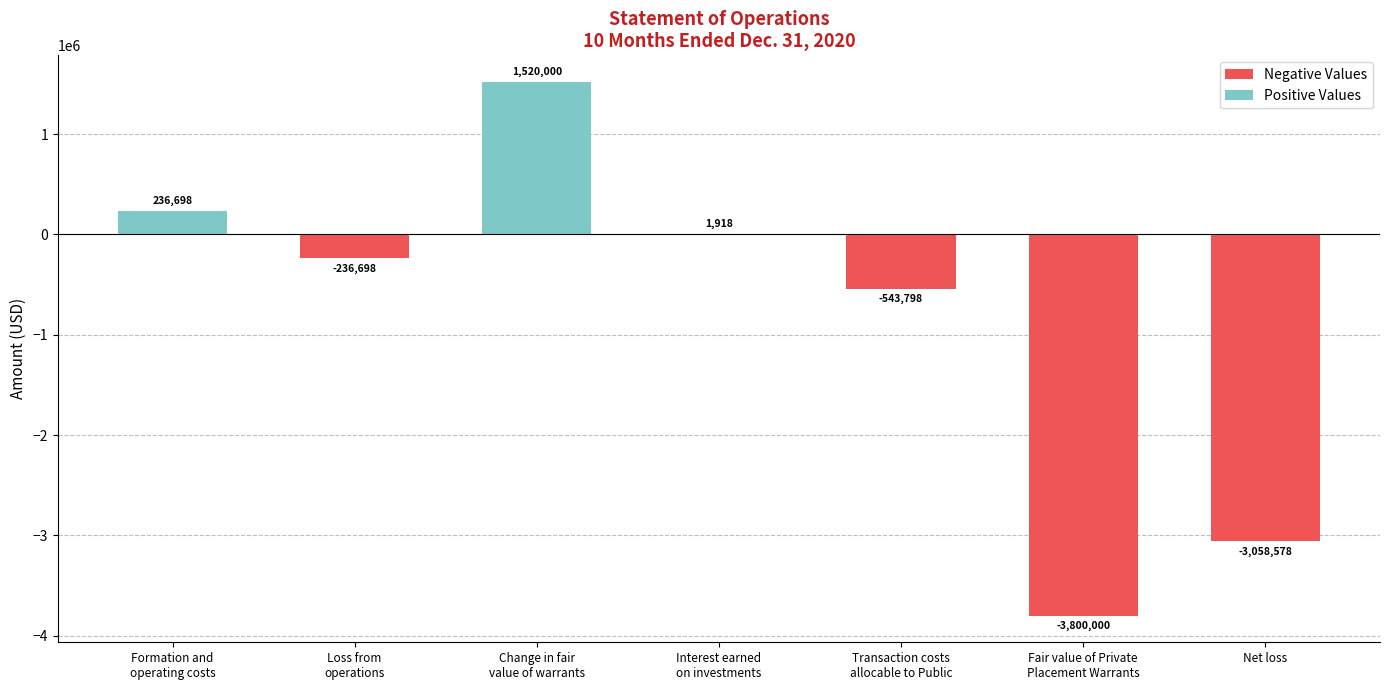

What is the sum of all values?

-5880458